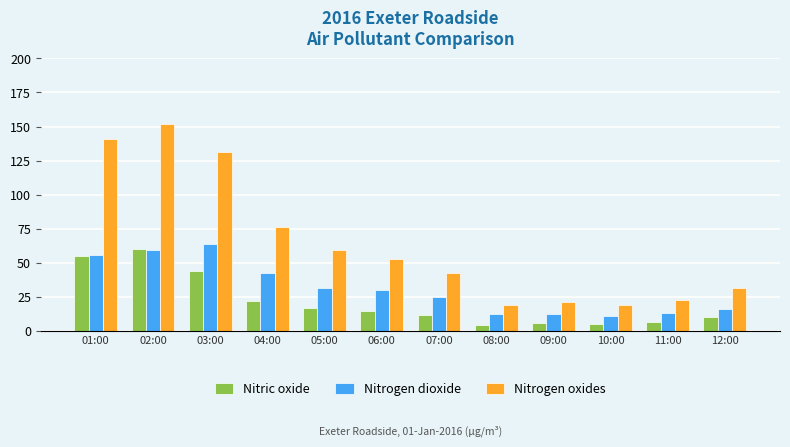

How many values in the Nitrogen oxides series are below 52?

6